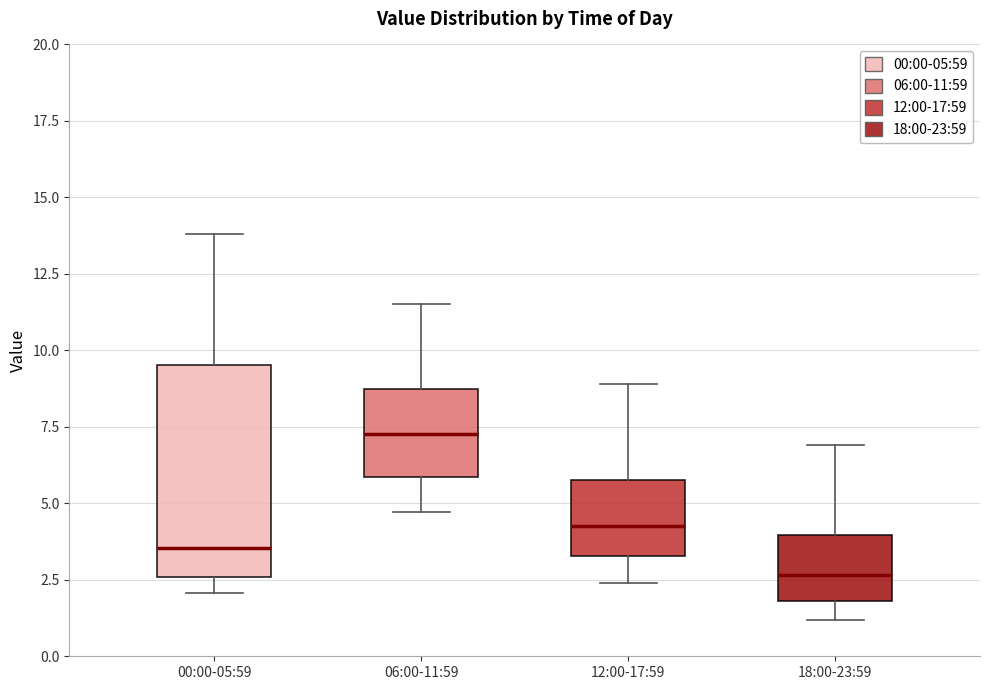

Which box is the tallest, from its lower edge to its upper edge?

00:00-05:59